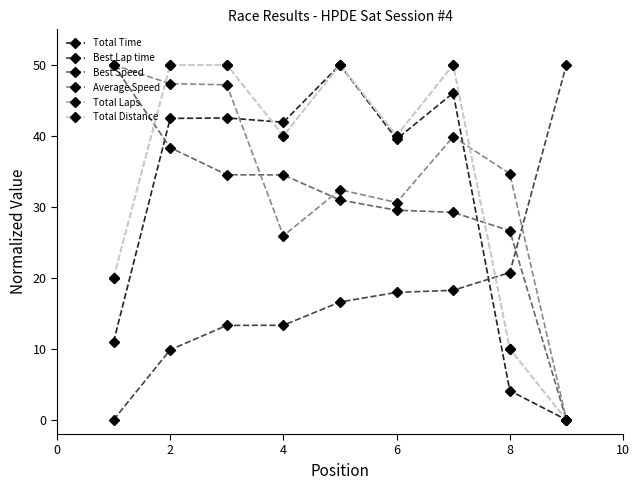

True or false: Total Time has more than 2 interior local peaks.

True